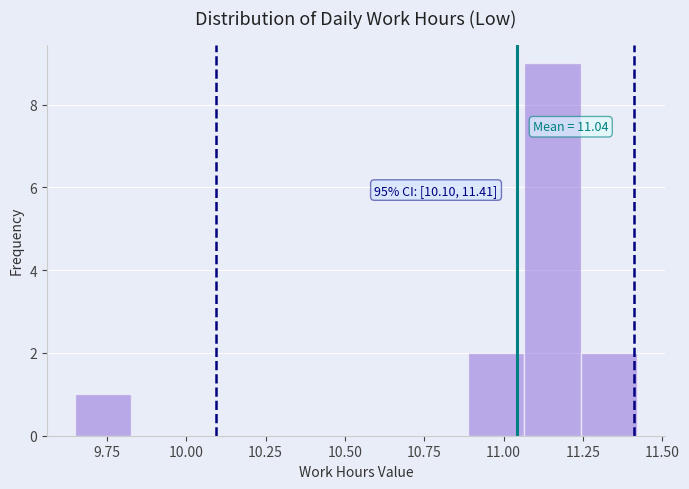

Read against the x-axis, roughly where is the centre of the tallest bar?

11.15